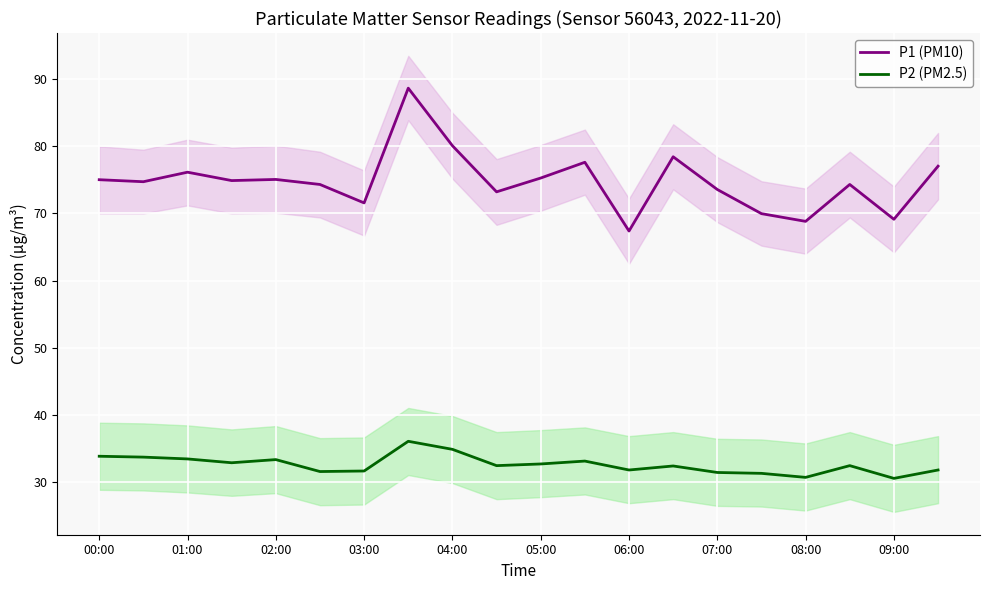

True or false: P2 (PM2.5) and P1 (PM10) intersect in this chart.

False